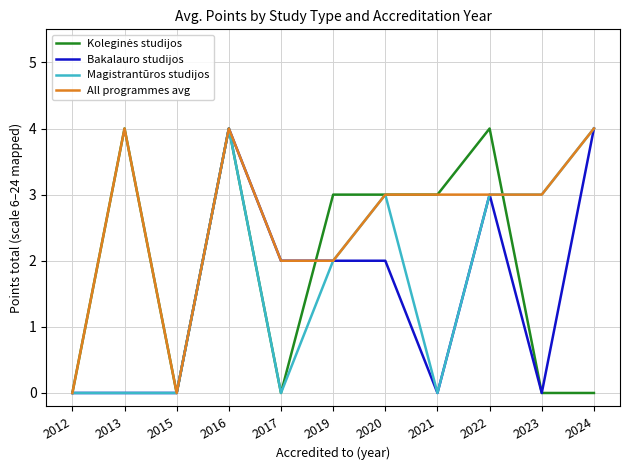

At which category is the sum across all series the highest?

2016